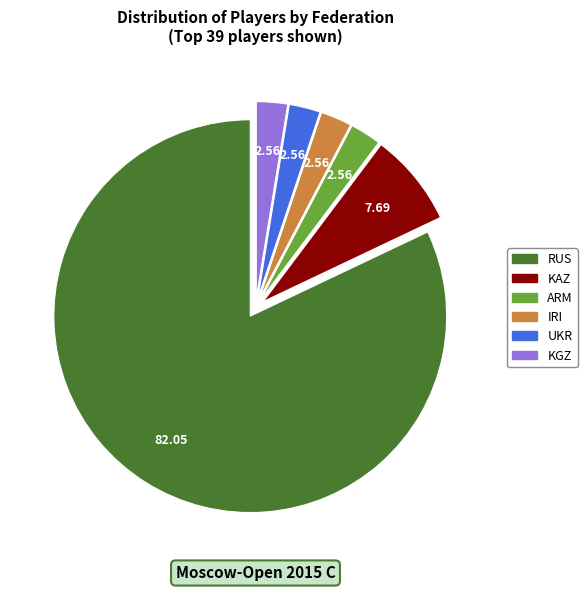

How many segments does this pie chart have?

6